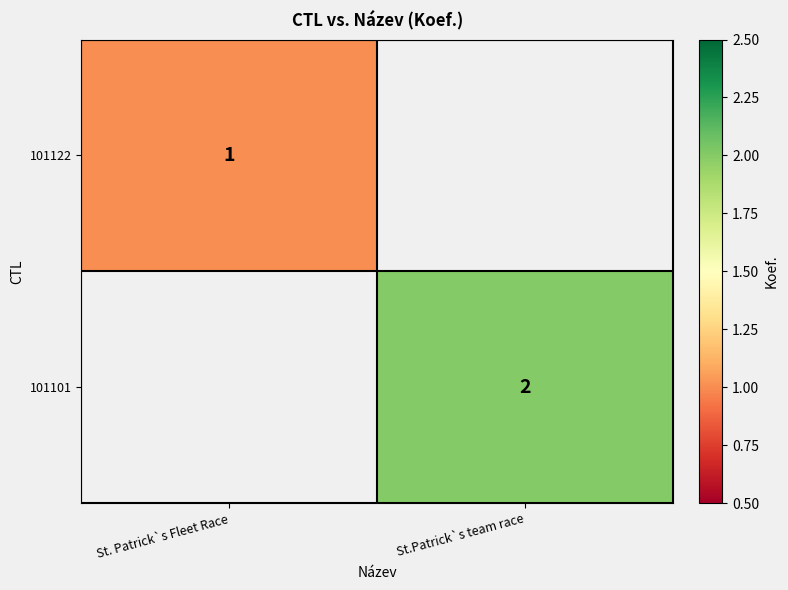

True or false: 101122 has a value of 1 at St. Patrick`s Fleet Race.

True